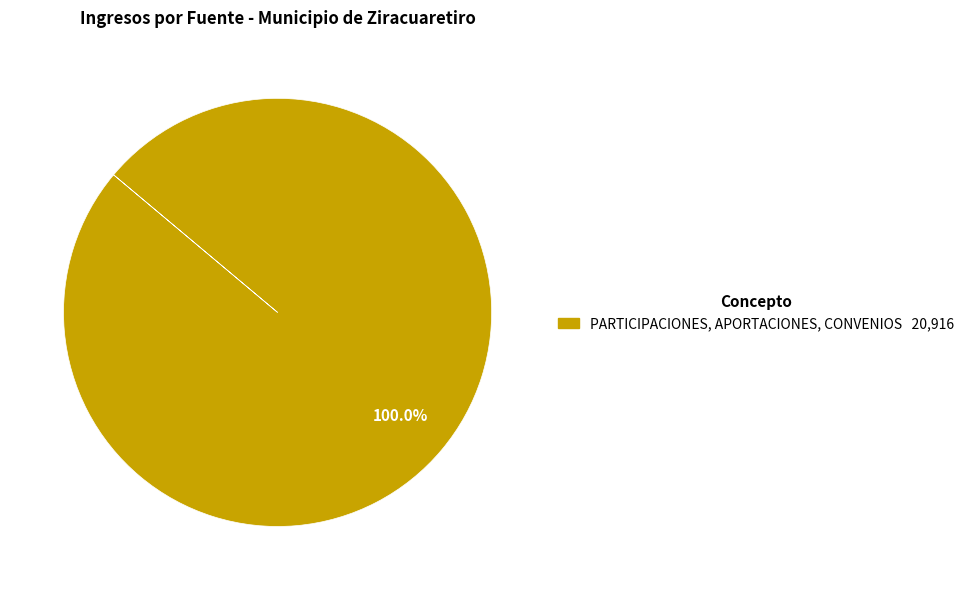

Does any single category account for the majority?

Yes